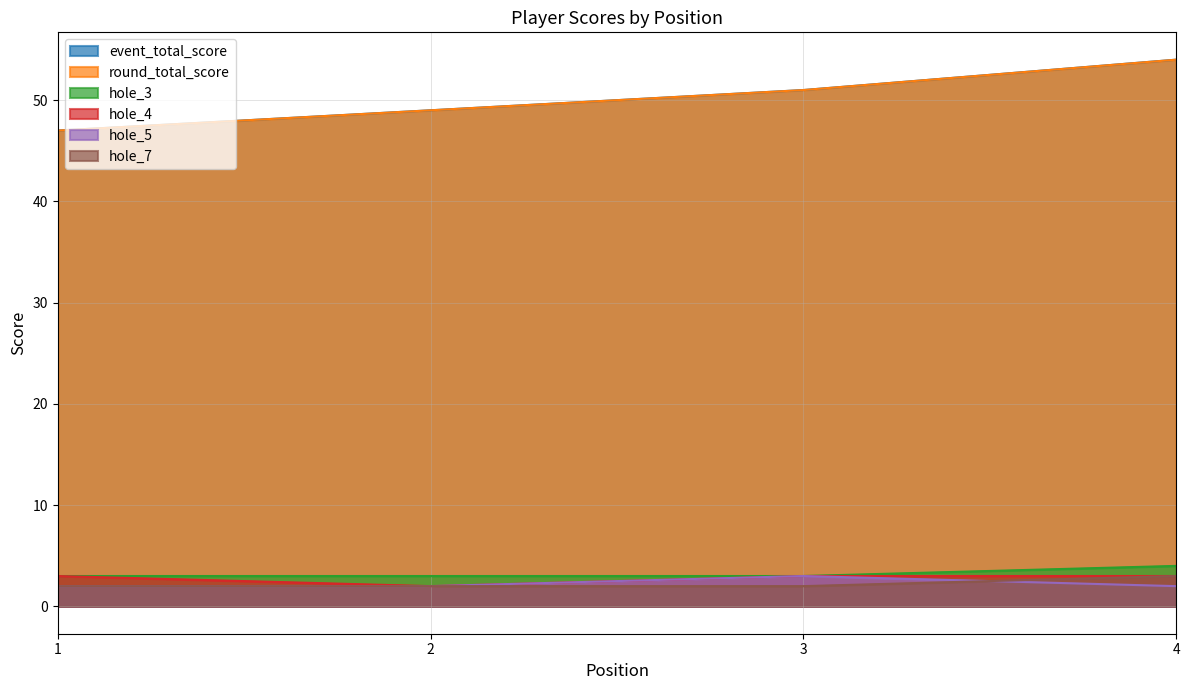

Which series has the largest range (max minus min)?

event_total_score